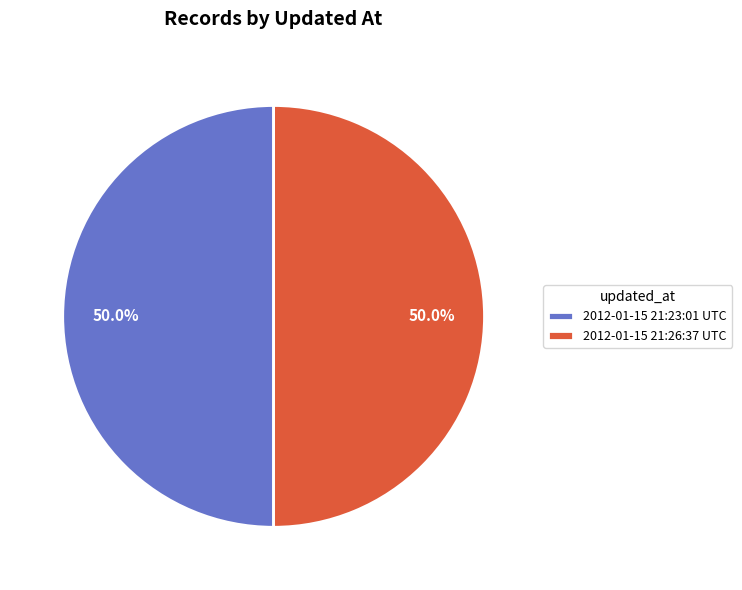

Approximately how many times larger is the value at 2012-01-15 21:23:01 UTC compared to 2012-01-15 21:26:37 UTC?

1.0